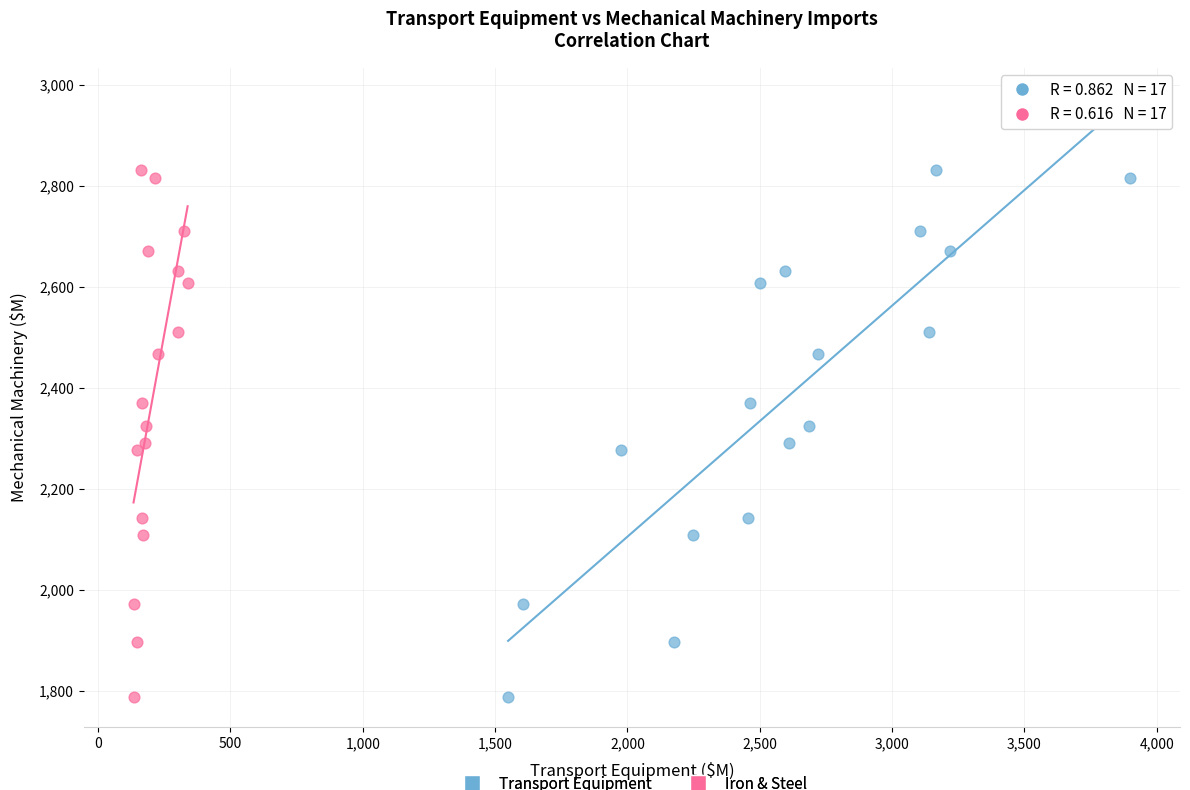

What are all the series names shown in the legend?

Transport Equipment, Iron & Steel